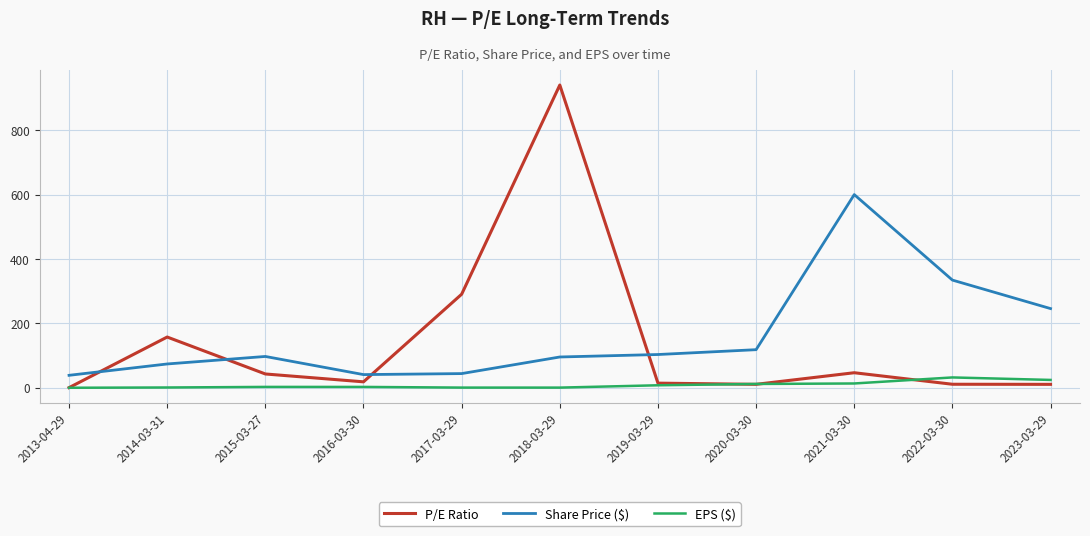

Which series has the widest spread of values?

P/E Ratio